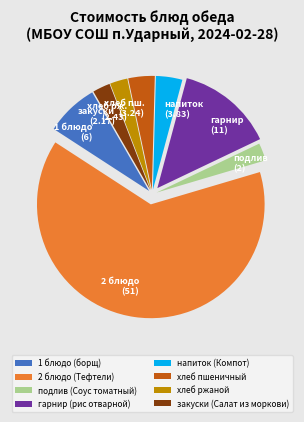

The напиток (Компот) slice represents 4% of the pie. True or false?

True